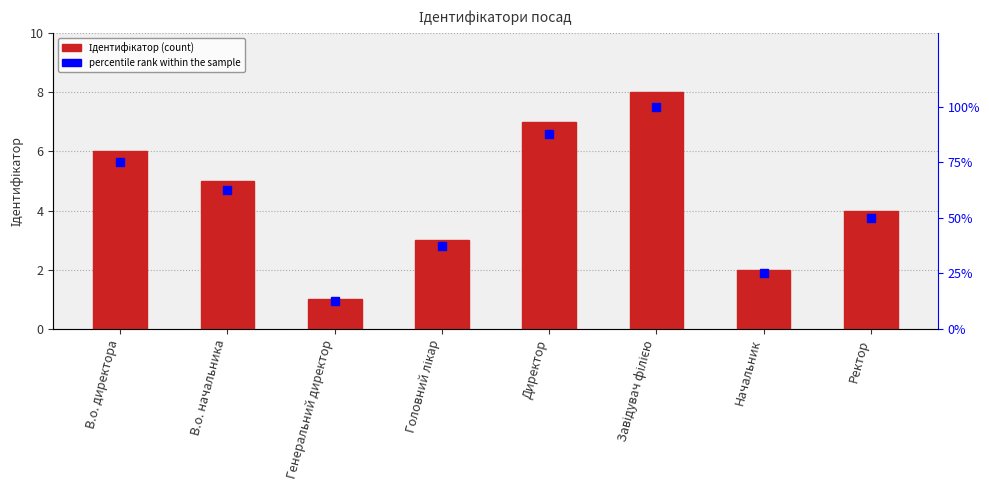

Reading left to right, transcribe all the data shown in this chart.

Ідентифікатор: 6.0	5.0	1.0	3.0	7.0	8.0	2.0	4.0
percentile rank within the sample: 75.0	62.5	12.5	37.5	87.5	100.0	25.0	50.0